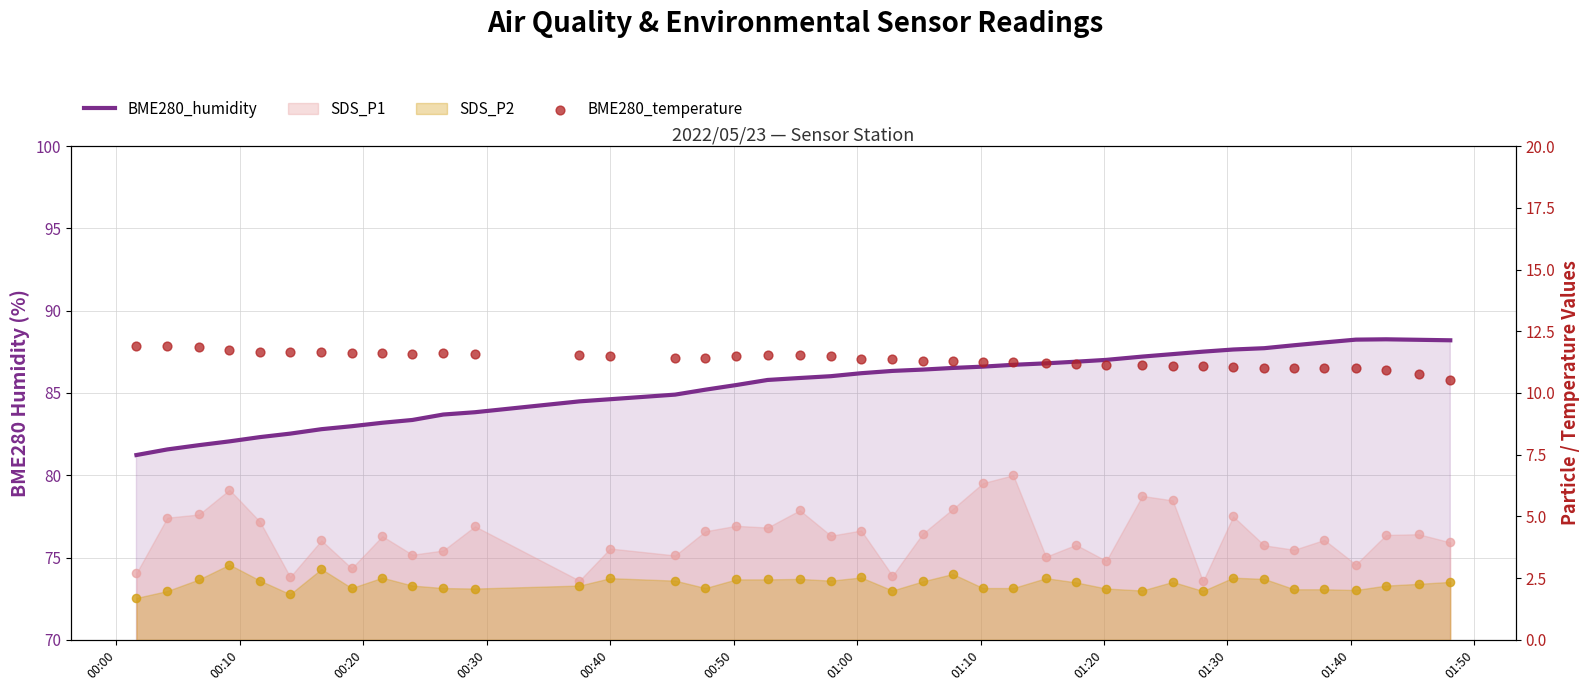

Which series reaches the minimum Y coordinate?

BME280_temperature